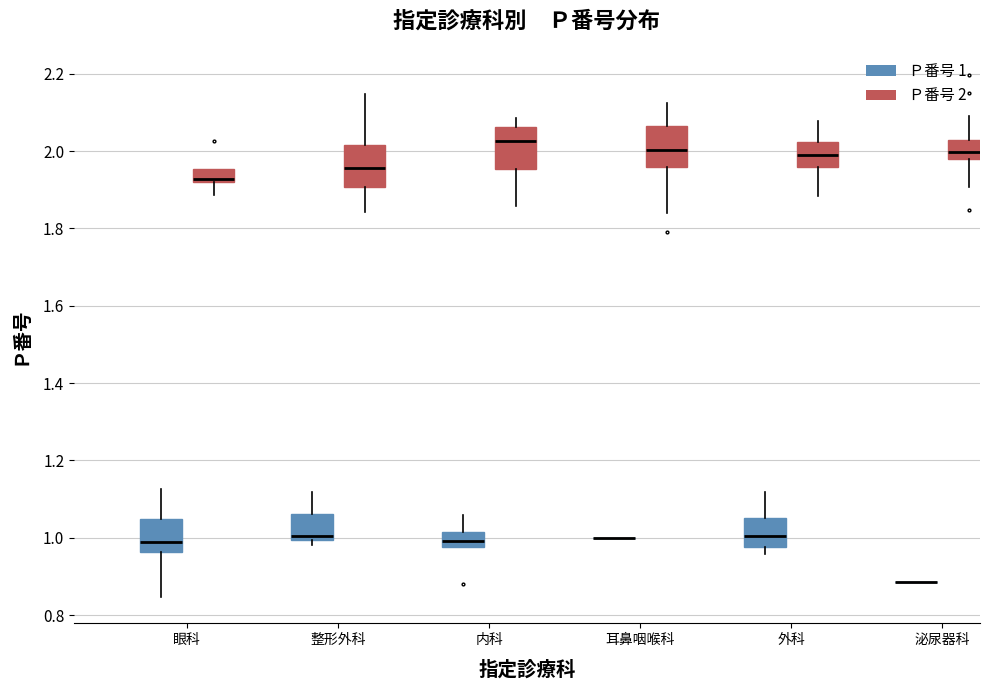

Reading left to right, transcribe this box plot: for each box, give where its median line is, the range the box spans, and where its two whiskers end, as read against the y-axis. The values are not printed on the chart, so give them approximately, as read against the axis.

眼科 (Ｐ番号 1): median 0.98, box 0.96 to 1.04, whiskers 0.84 to 1.12
眼科 (Ｐ番号 2): median 1.92 (just above the box's lower edge), box 1.92 to 1.96, whiskers 1.88 to 1.96
整形外科 (Ｐ番号 1): median 1.00 (just above the box's lower edge), box 1.00 to 1.06, whiskers 0.98 to 1.12
整形外科 (Ｐ番号 2): median 1.96, box 1.90 to 2.02, whiskers 1.84 to 2.14
内科 (Ｐ番号 1): median 1.00, box 0.98 to 1.02, whiskers 0.98 to 1.06
内科 (Ｐ番号 2): median 2.02, box 1.96 to 2.06, whiskers 1.86 to 2.08
耳鼻咽喉科 (Ｐ番号 1): box collapsed to a line at 1.00, whiskers 1.00 to 1.00
耳鼻咽喉科 (Ｐ番号 2): median 2.00, box 1.96 to 2.06, whiskers 1.84 to 2.12
外科 (Ｐ番号 1): median 1.00, box 0.98 to 1.06, whiskers 0.96 to 1.12
外科 (Ｐ番号 2): median 2.00, box 1.96 to 2.02, whiskers 1.88 to 2.08
泌尿器科 (Ｐ番号 1): box collapsed to a line at 0.88, whiskers 0.88 to 0.88
泌尿器科 (Ｐ番号 2): median 2.00, box 1.98 to 2.02, whiskers 1.90 to 2.10